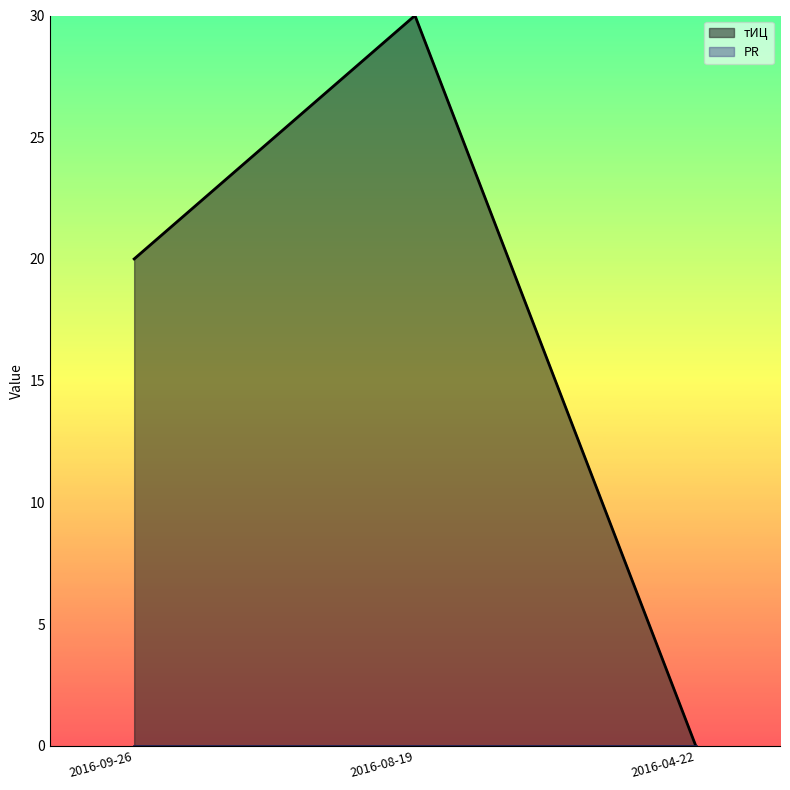

At which category is the sum across all series the highest?

2016-08-19